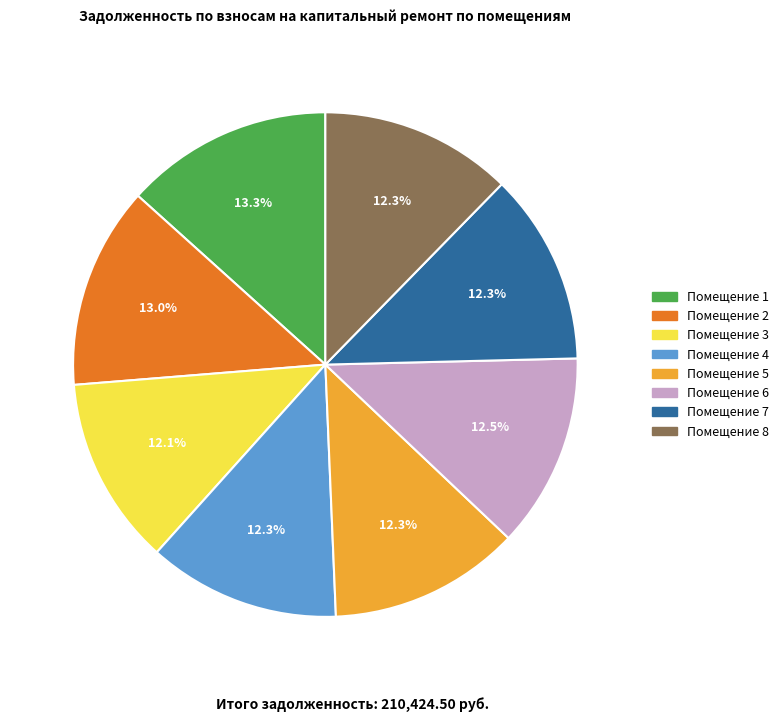

To the nearest percent, what is the difference between the largest and smallest slice percentages?

1%